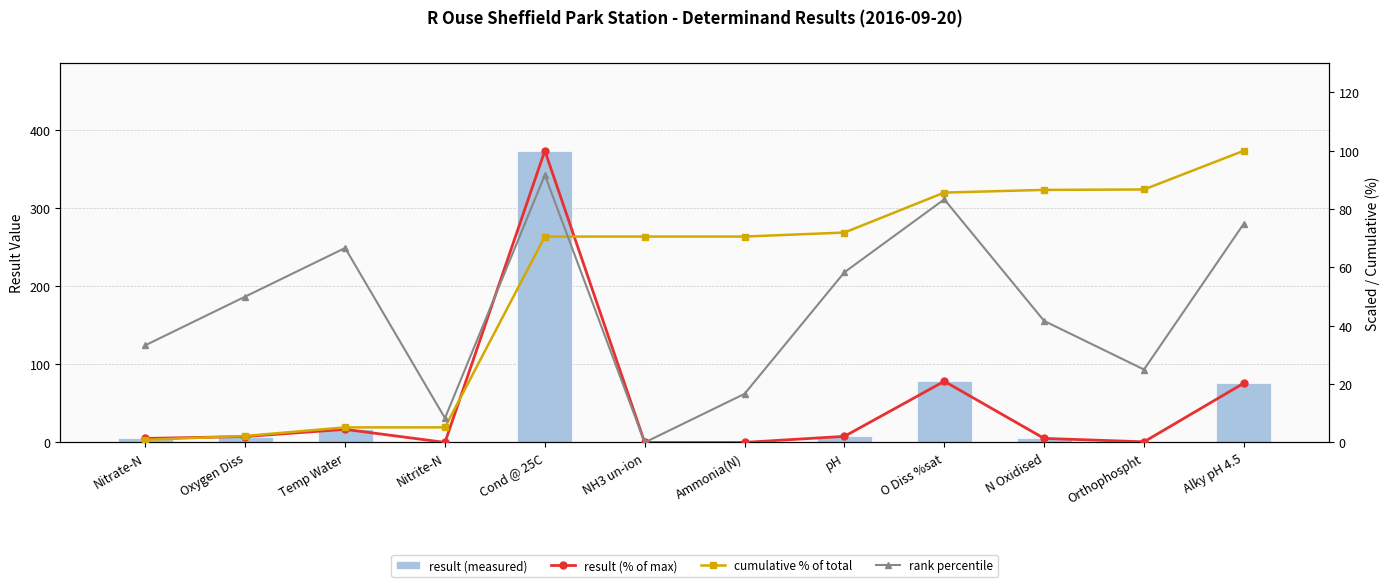

What is the difference between the second highest and minimum values in the result series?

78.4